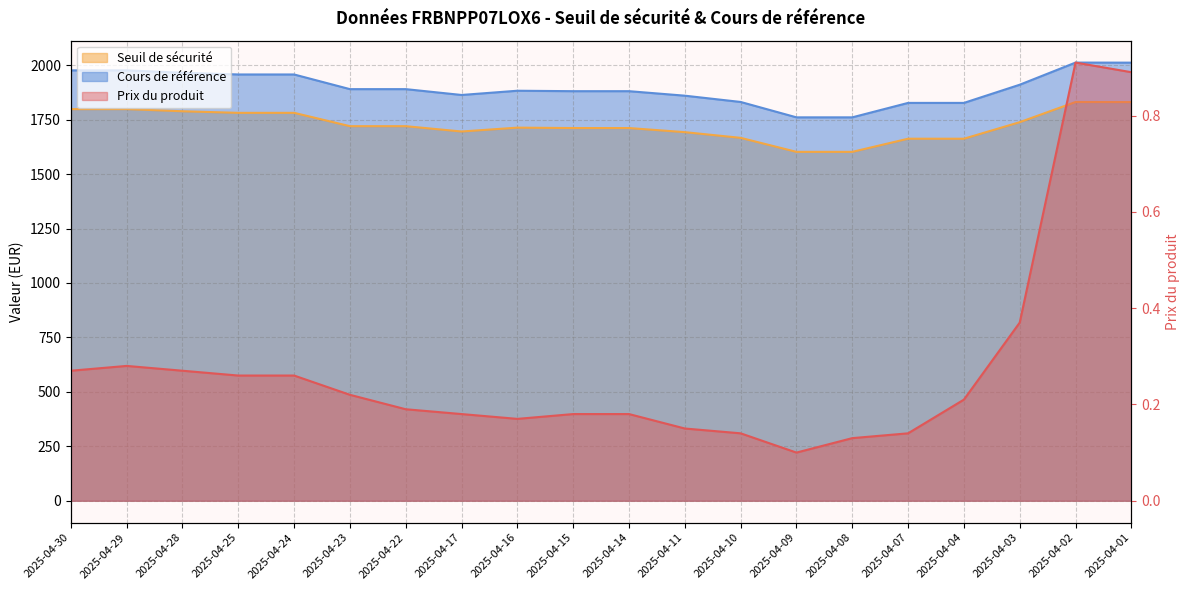

The value of Seuil de sécurité at 2025-04-11 is 1692.7. True or false?

True